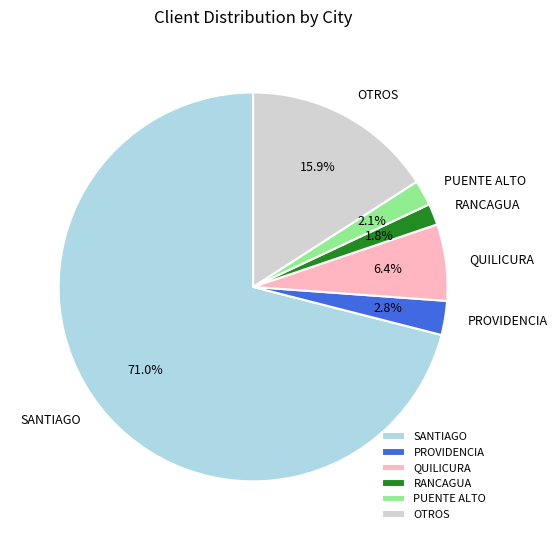

Does QUILICURA represent more than half of the total?

No